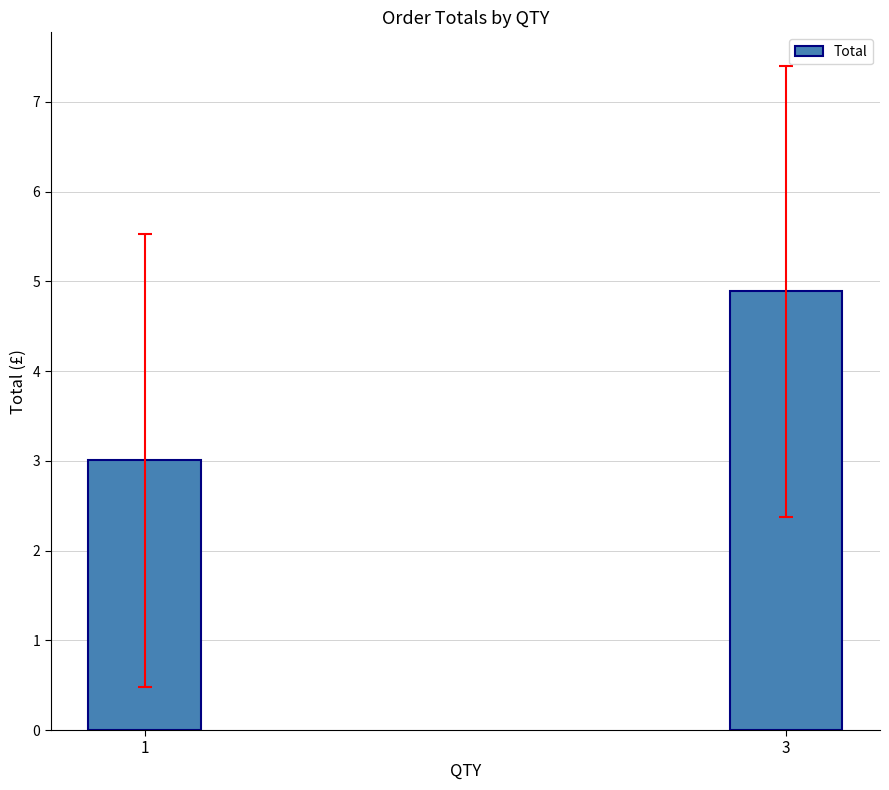

The chart shows a value of 4.9 at 3. True or false?

True